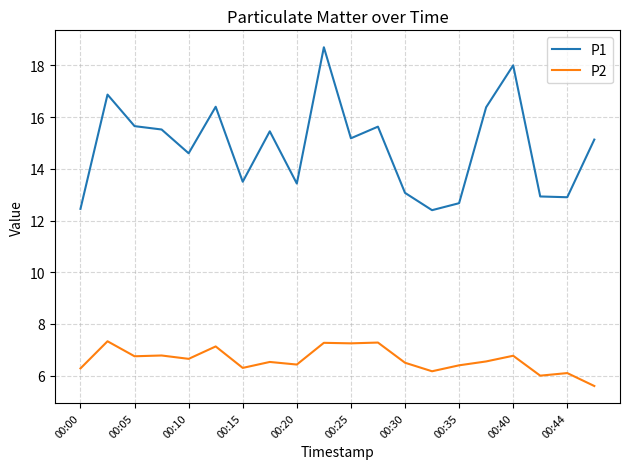

What is the difference between the maximum and minimum values in the P1 series?

6.3